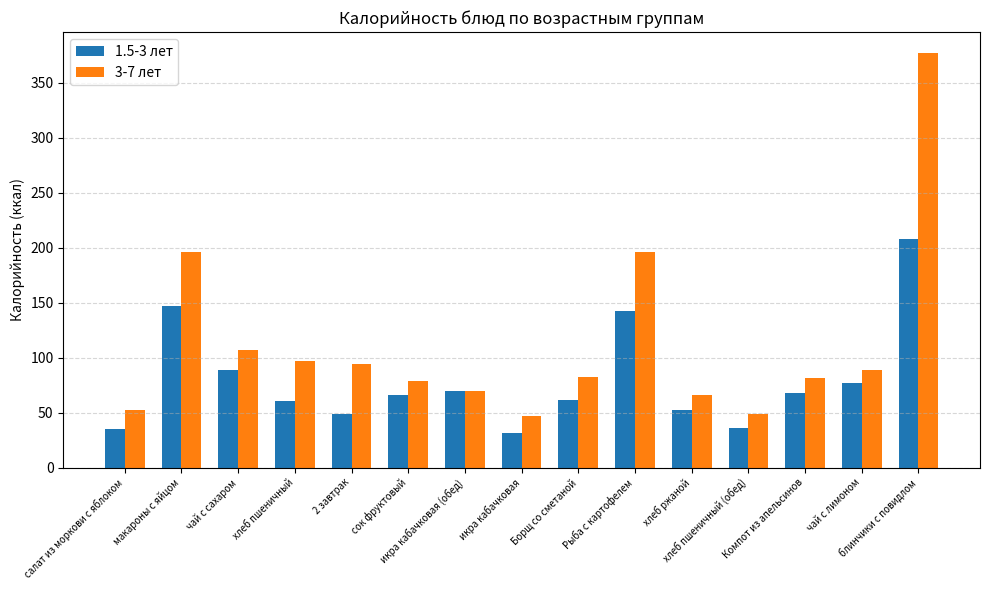

At which category is the sum across all series the highest?

блинчики с повидлом